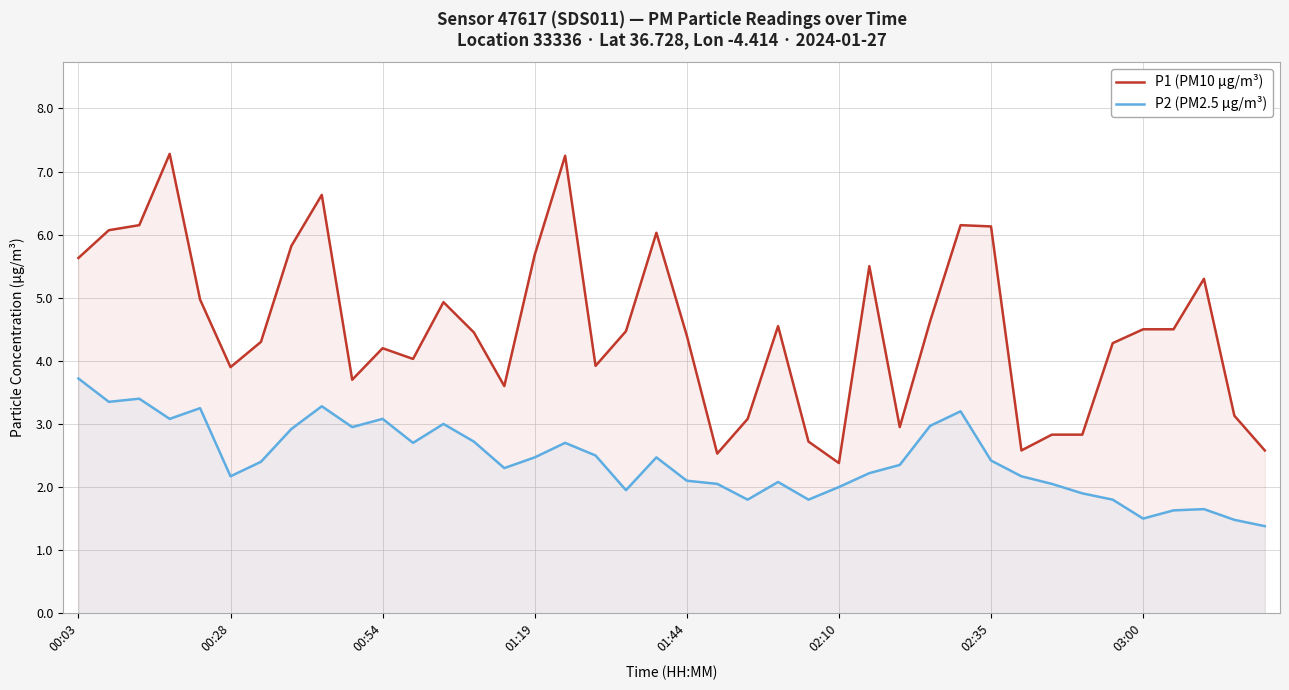

Reading right to left, extract all data points from this chart.

P1 (PM10 µg/m³): 2.6	3.1	5.3	4.5	4.5	4.3	2.8	2.8	2.6	6.1	6.2	4.6	3.0	5.5	2.4	2.7	4.5	3.1	2.5	4.4	6.0	4.5	3.9	7.2	5.7	3.6	4.5	4.9	4.0	4.2	3.7	6.6	5.8	4.3	3.9	5.0	7.3	6.2	6.1	5.6
P2 (PM2.5 µg/m³): 1.4	1.5	1.6	1.6	1.5	1.8	1.9	2.0	2.2	2.4	3.2	3.0	2.4	2.2	2.0	1.8	2.1	1.8	2.0	2.1	2.5	1.9	2.5	2.7	2.5	2.3	2.7	3.0	2.7	3.1	3.0	3.3	2.9	2.4	2.2	3.2	3.1	3.4	3.4	3.7